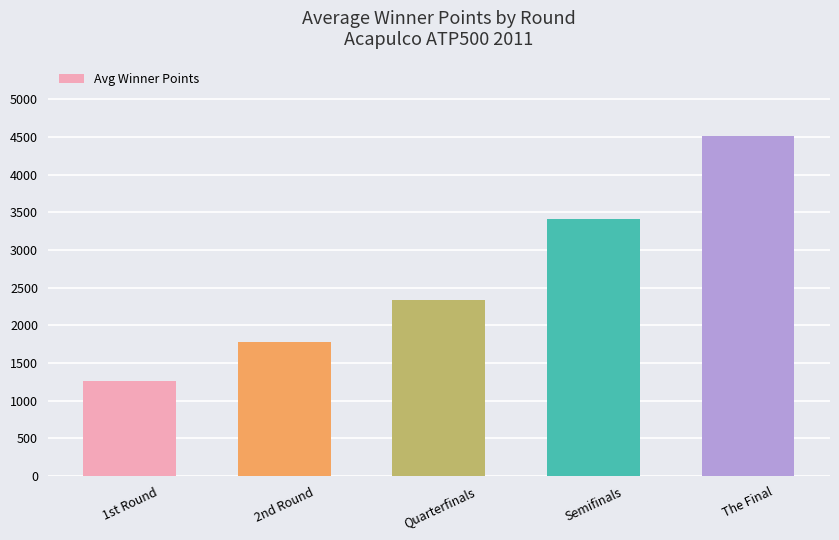

Which category has the lowest value across all series?

1st Round